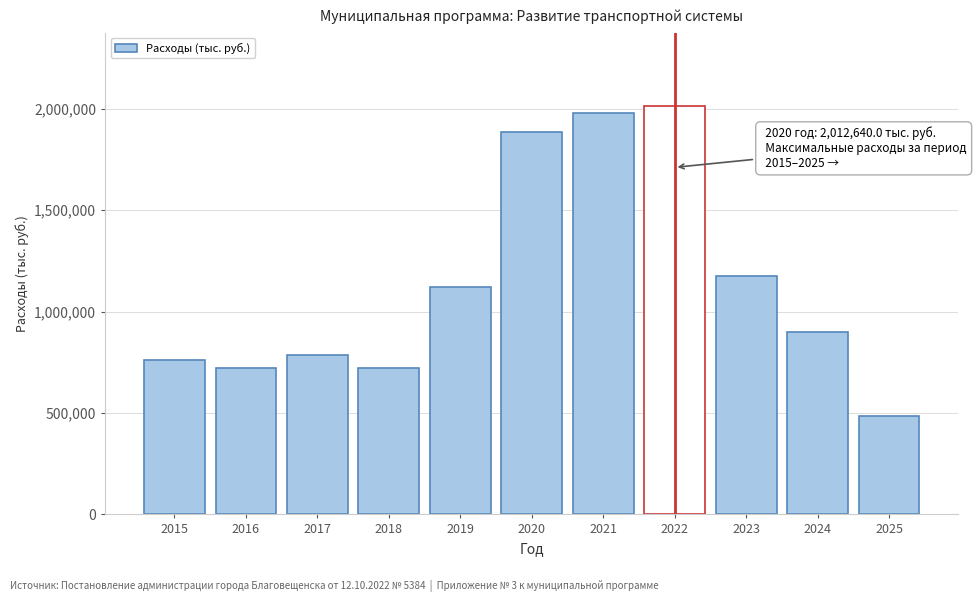

What value does the data have at 2021?

1976958.4